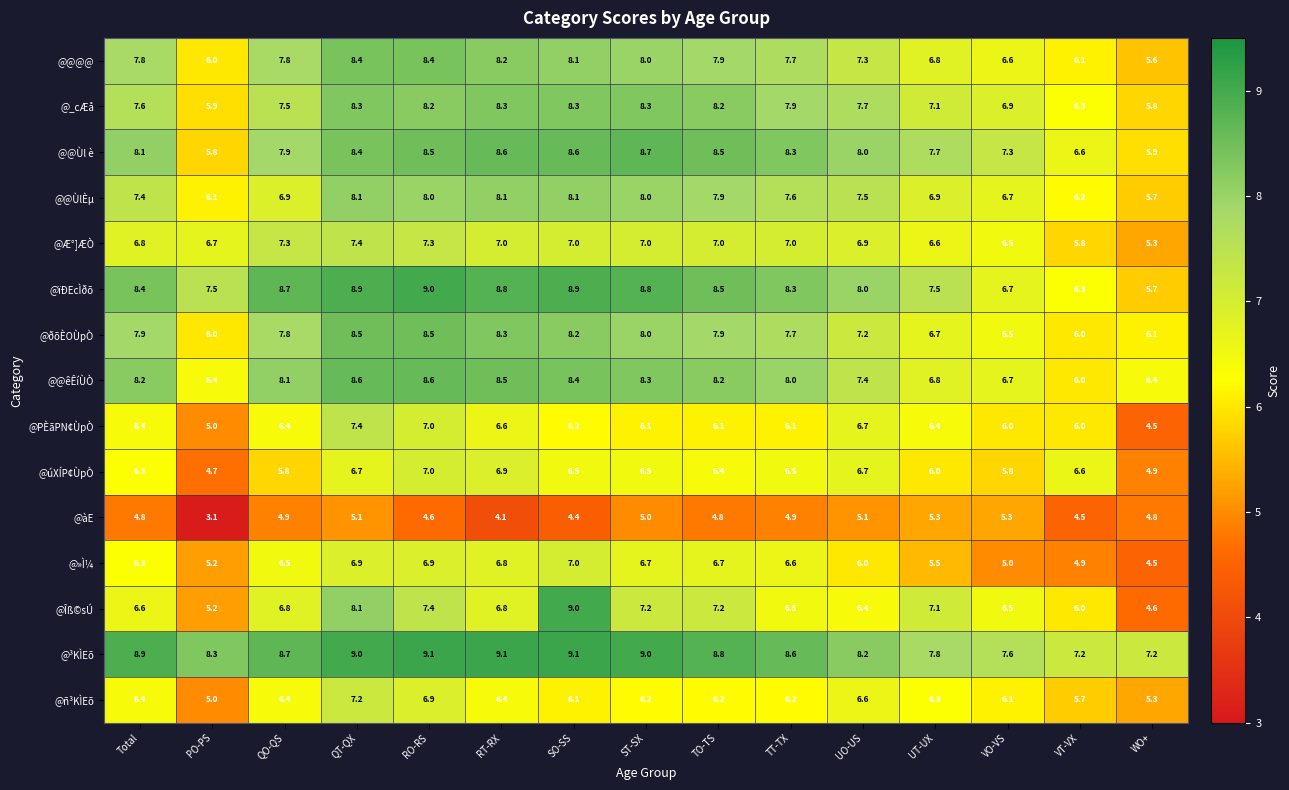

What is the minimum value shown in the chart?

3.1